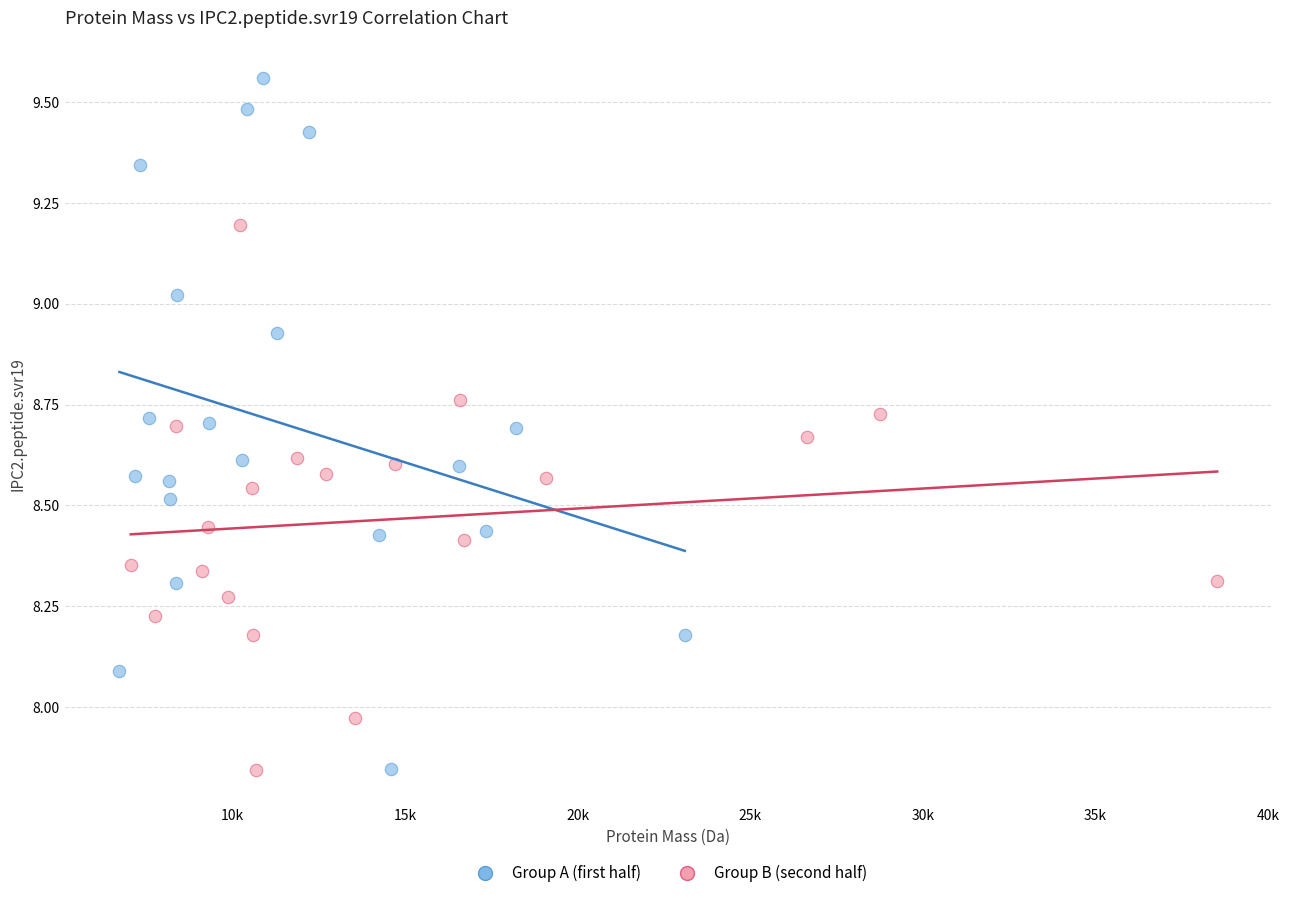

Which series contains the highest Y value?

Group A (first half)